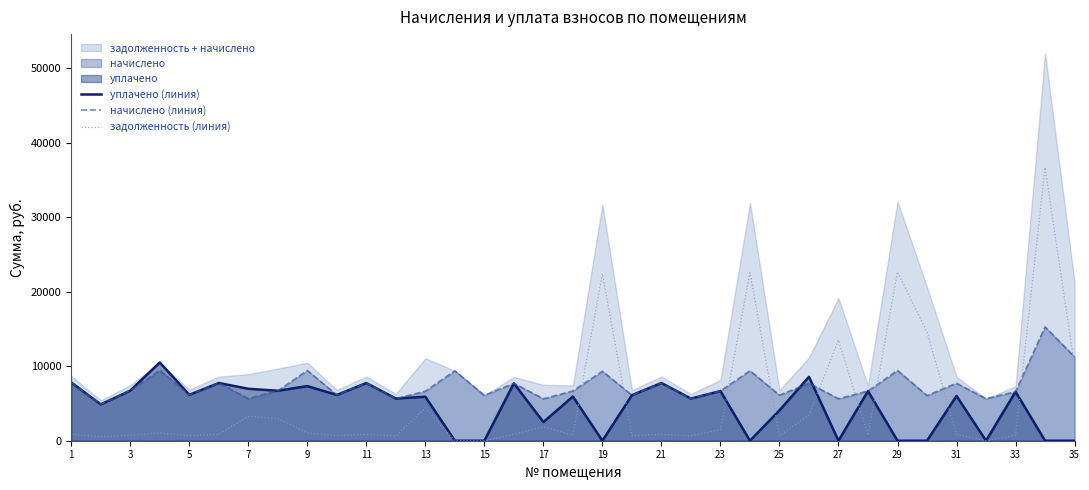

What is the average value of the задолженность (линия) series?

4988.1